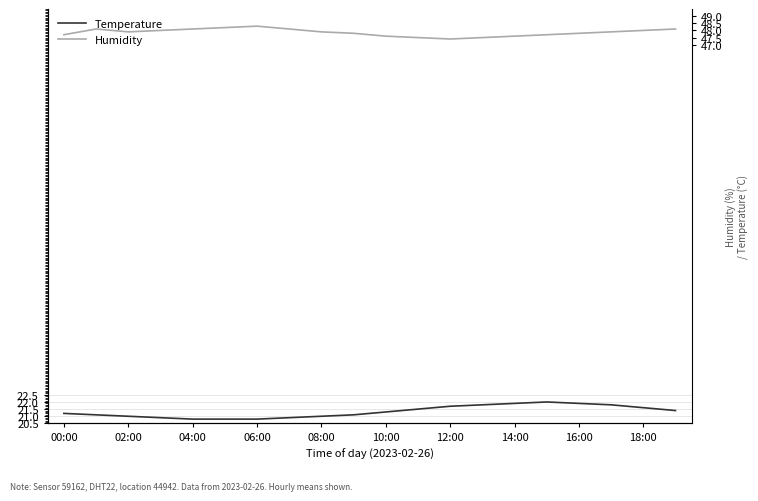

True or false: Humidity and Temperature intersect in this chart.

False